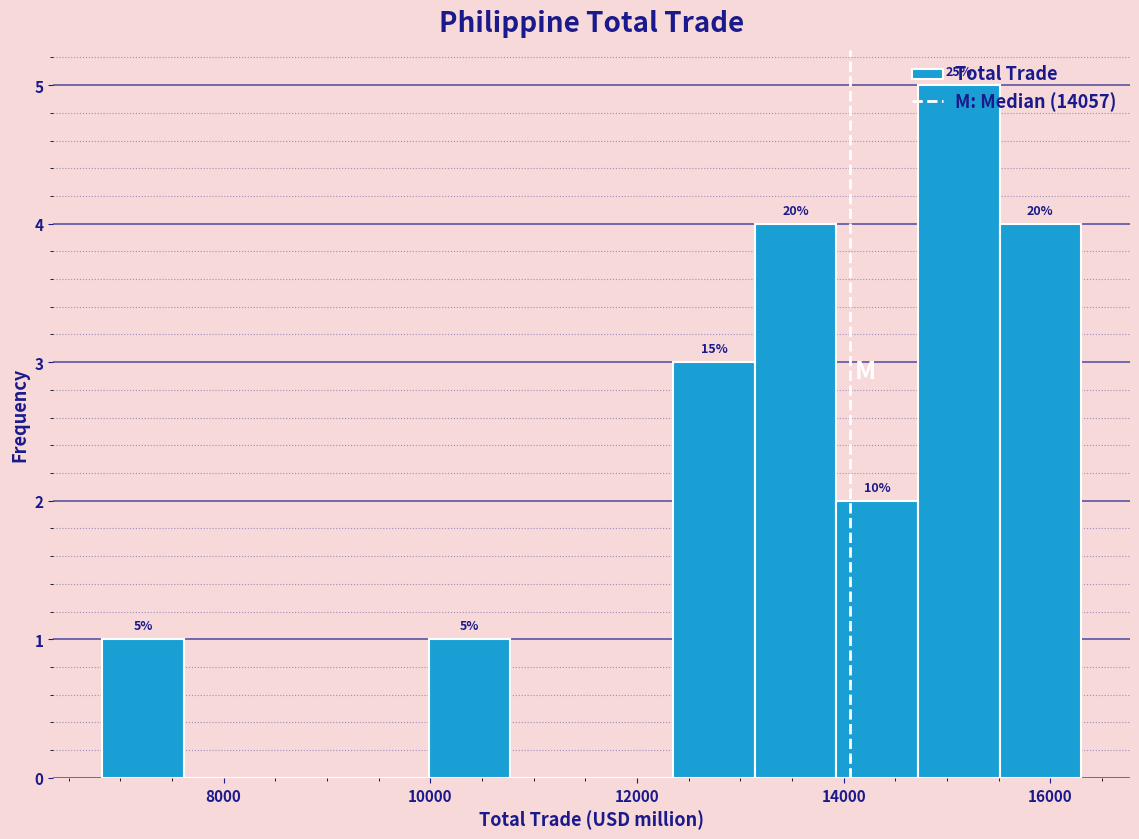

Around what value on the x-axis is the tallest bar? Give the approximate position of its centre, as read against the axis.

15200